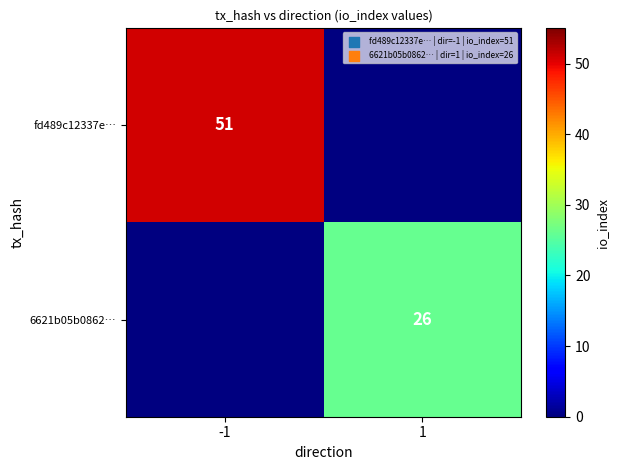

Which label corresponds to the largest value in the chart?

-1